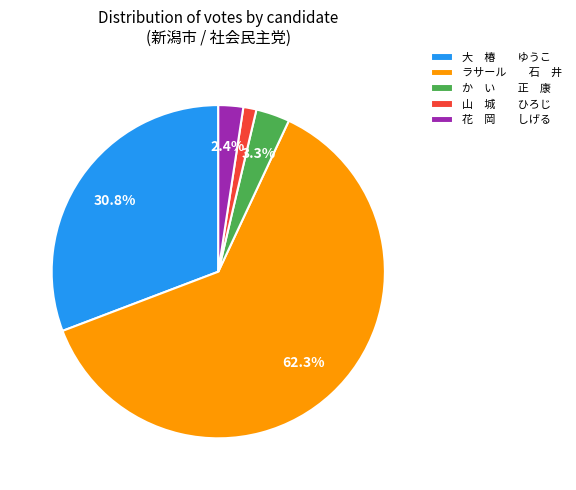

What is the ratio of the value at 山 城 ひろじ to the value at 花 岡 しげる?

0.5